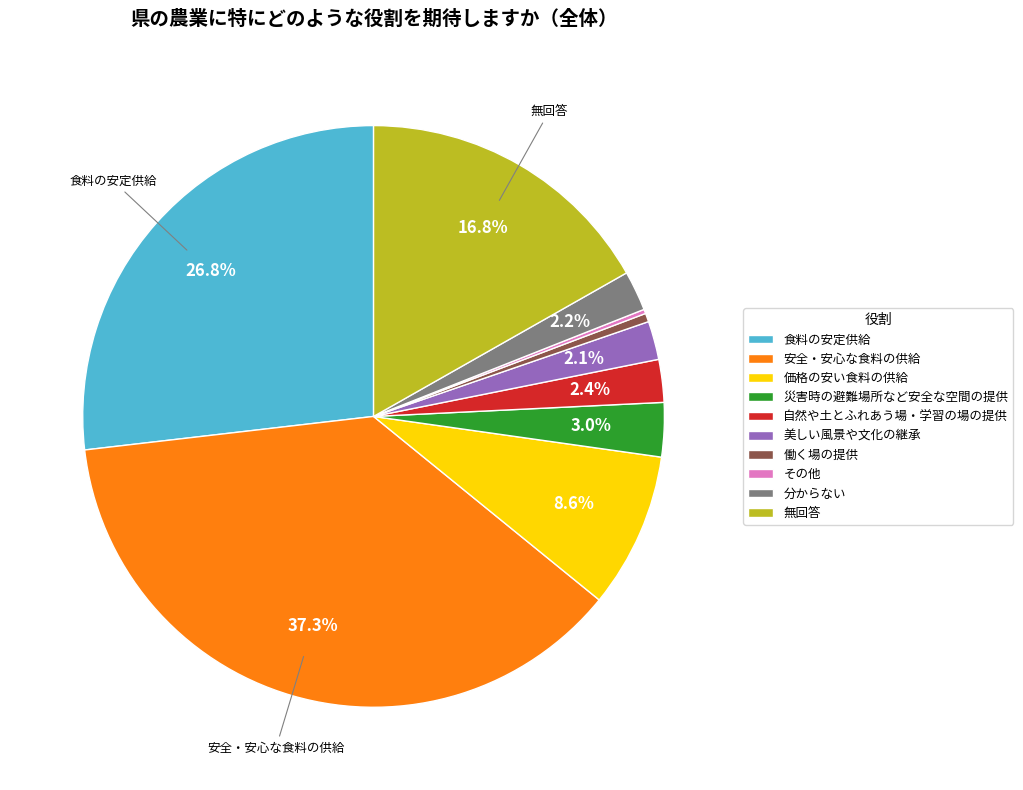

To the nearest percent, what is the average slice percentage?

10%